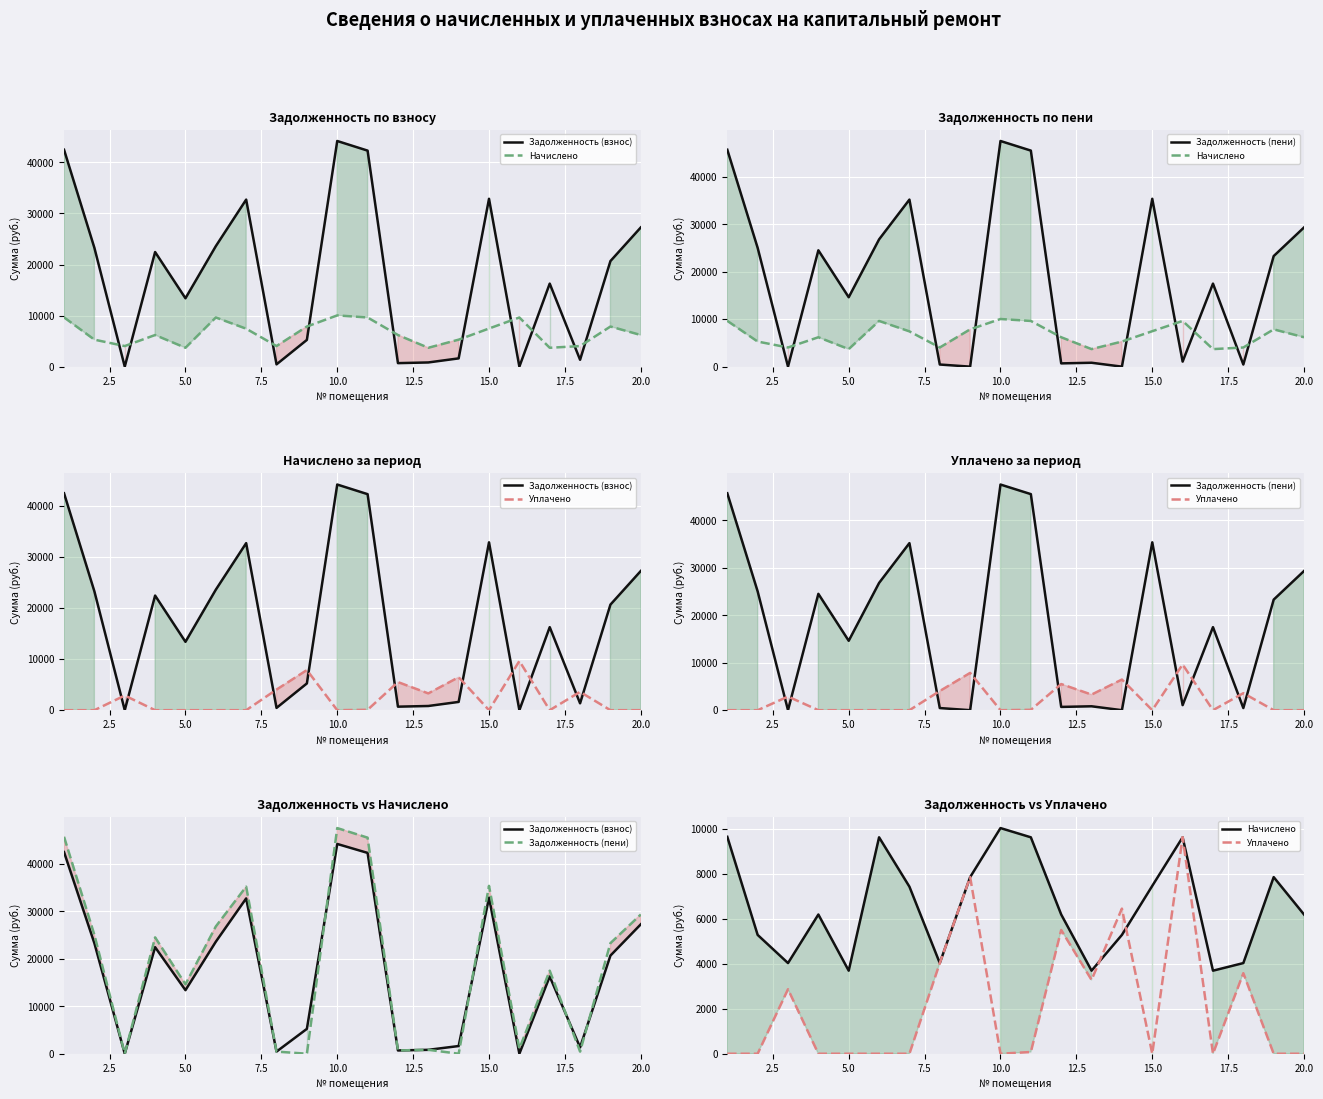

What is the difference between the Начислено values at 15.0 and 17.5?

3398.4